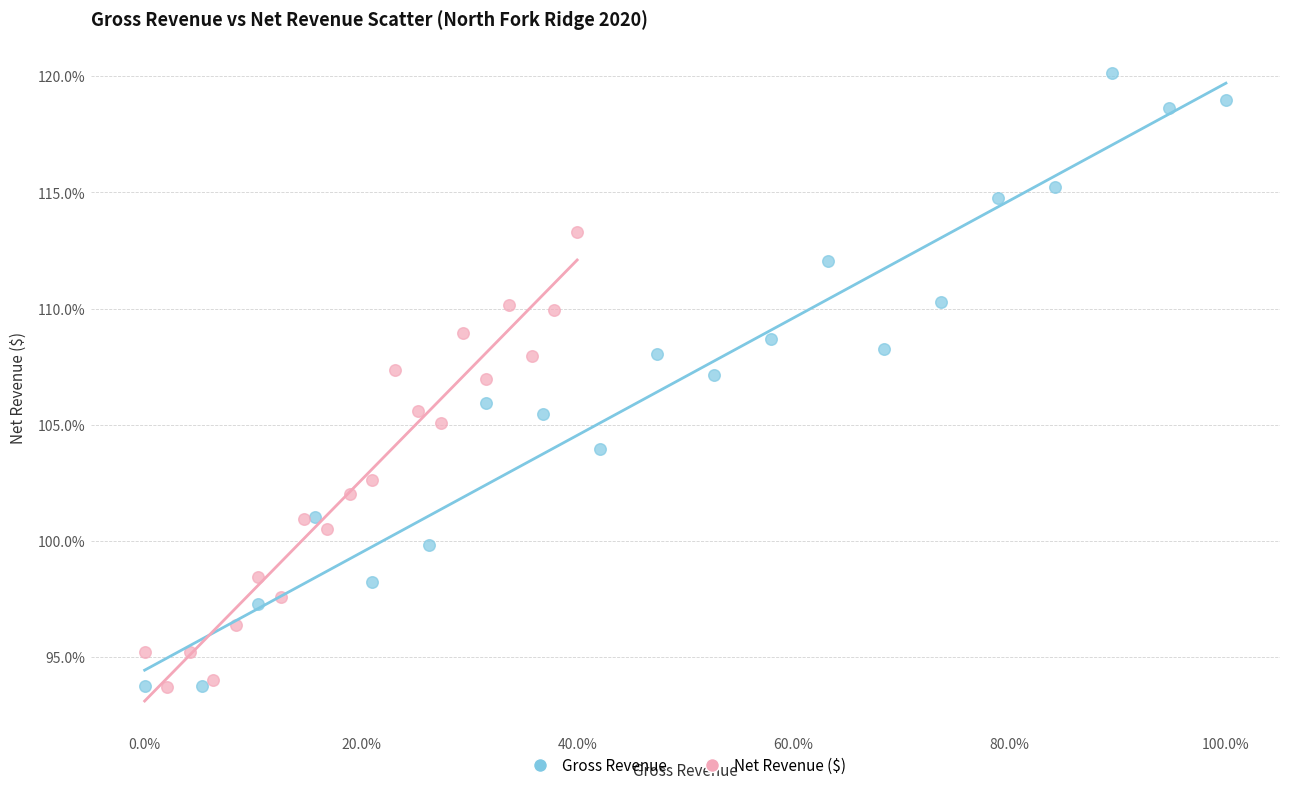

Which series has the widest spread of Y values?

Gross Revenue